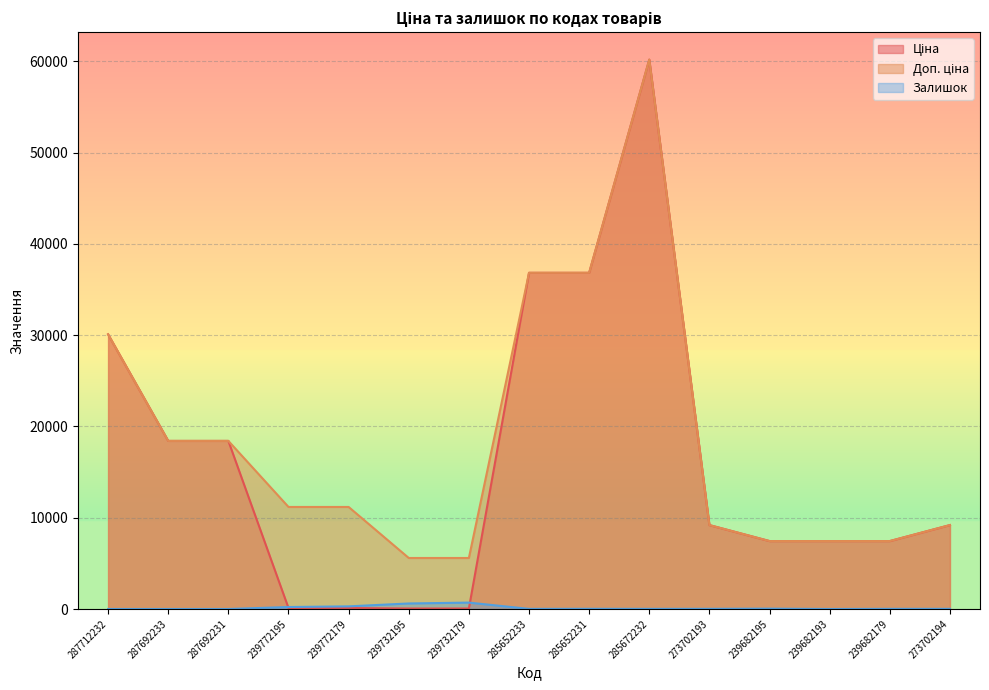

Where is Доп. ціна nearest to the value 32898?

287712232